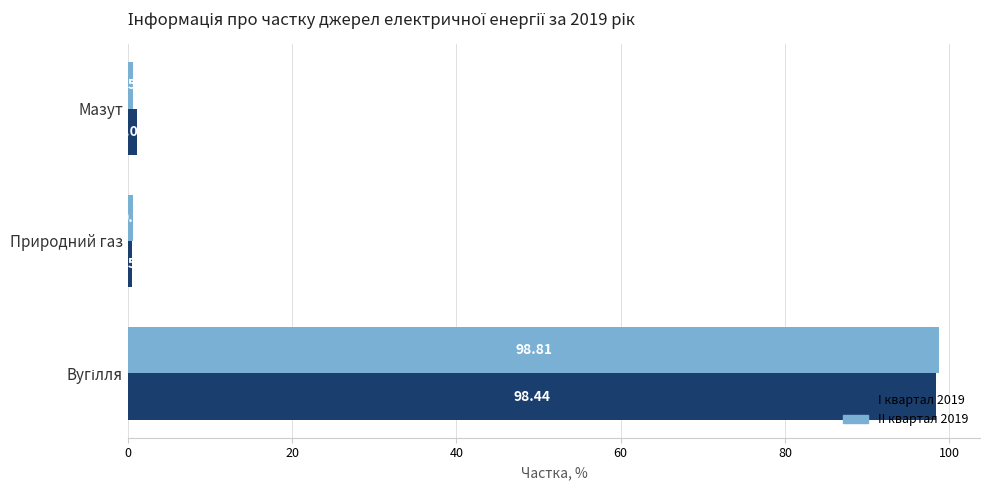

Which label corresponds to the smallest value in the chart?

Природний газ